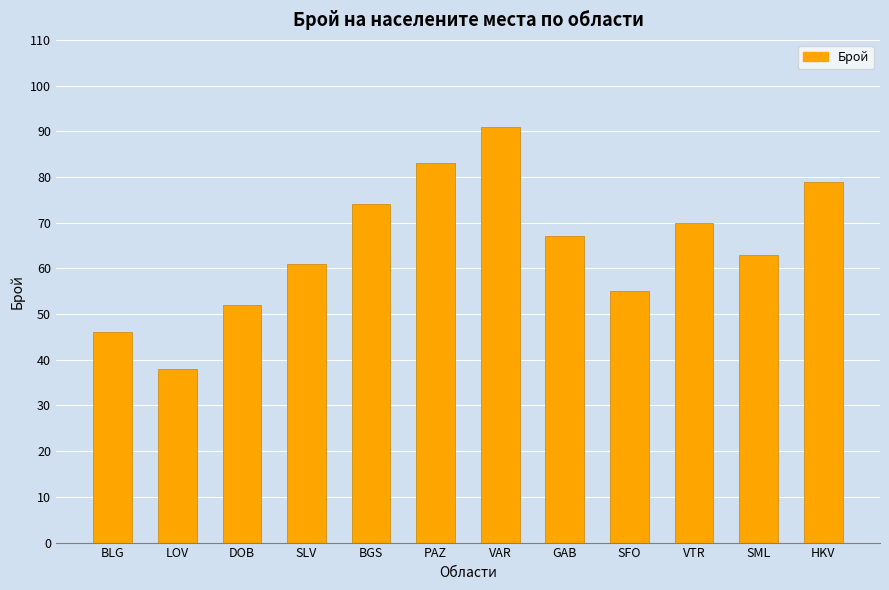

Rank the categories by value from lowest to highest.

LOV, BLG, DOB, SFO, SLV, SML, GAB, VTR, BGS, HKV, PAZ, VAR